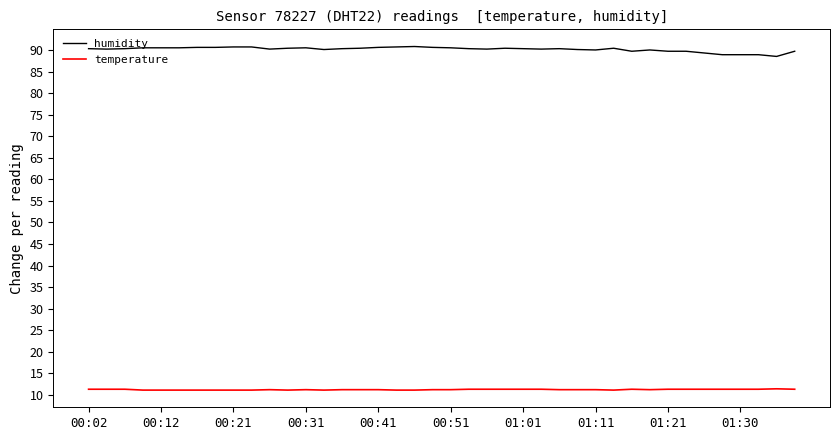

List the series in order of their overall mean, lowest first.

temperature, humidity